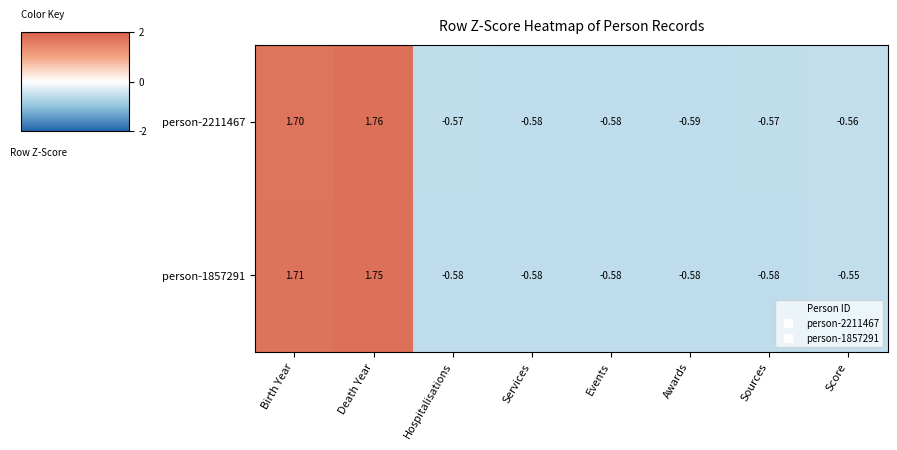

At which category is the sum across all series the highest?

Death Year